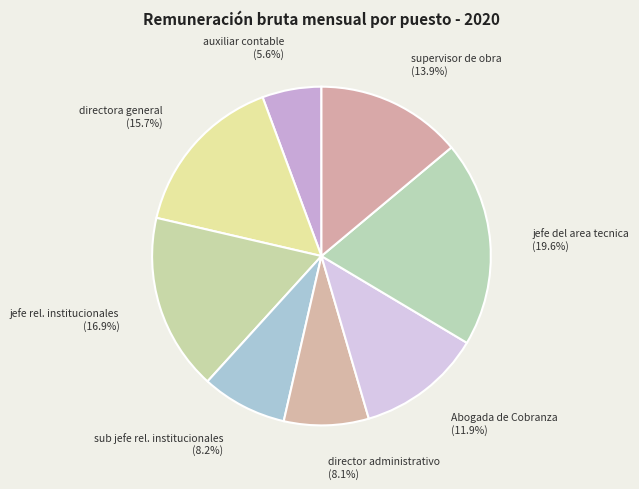

Is it true that directora general is 21% of the pie?

False